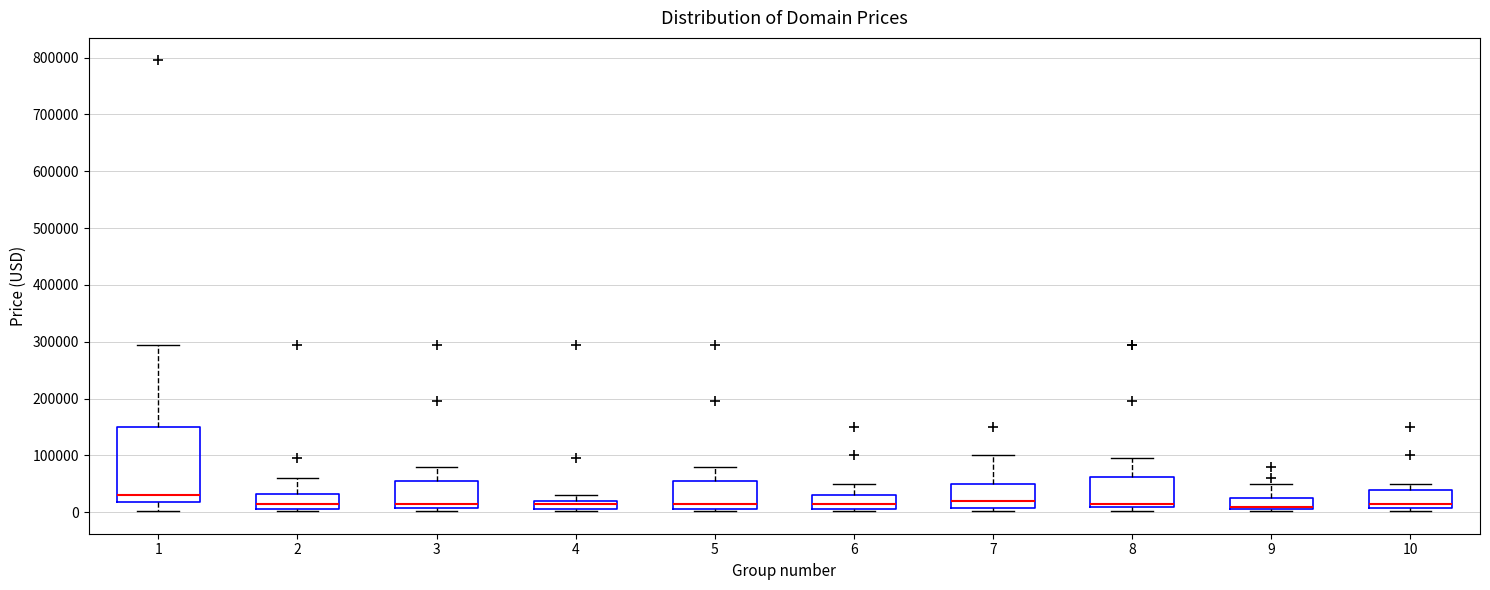

Reading left to right, read every box against the y-axis: the position of its median line, the range the box covers, and the ends of its whiskers. The values are not printed on the chart, so give them approximately, as read against the axis.

1: median 30000, box 20000 to 150000, whiskers 0 to 290000
2: median 10000, box 0 to 30000, whiskers 0 to 60000
3: median 10000 (just above the box's lower edge), box 10000 to 50000, whiskers 0 to 80000
4: median 10000, box 0 to 20000, whiskers 0 to 30000
5: median 10000, box 0 to 50000, whiskers 0 to 80000
6: median 10000, box 0 to 30000, whiskers 0 to 50000
7: median 20000, box 10000 to 50000, whiskers 0 to 100000
8: median 10000 (just above the box's lower edge), box 10000 to 60000, whiskers 0 to 90000
9: median 10000, box 0 to 20000, whiskers 0 to 50000
10: median 10000 (just above the box's lower edge), box 10000 to 40000, whiskers 0 to 50000